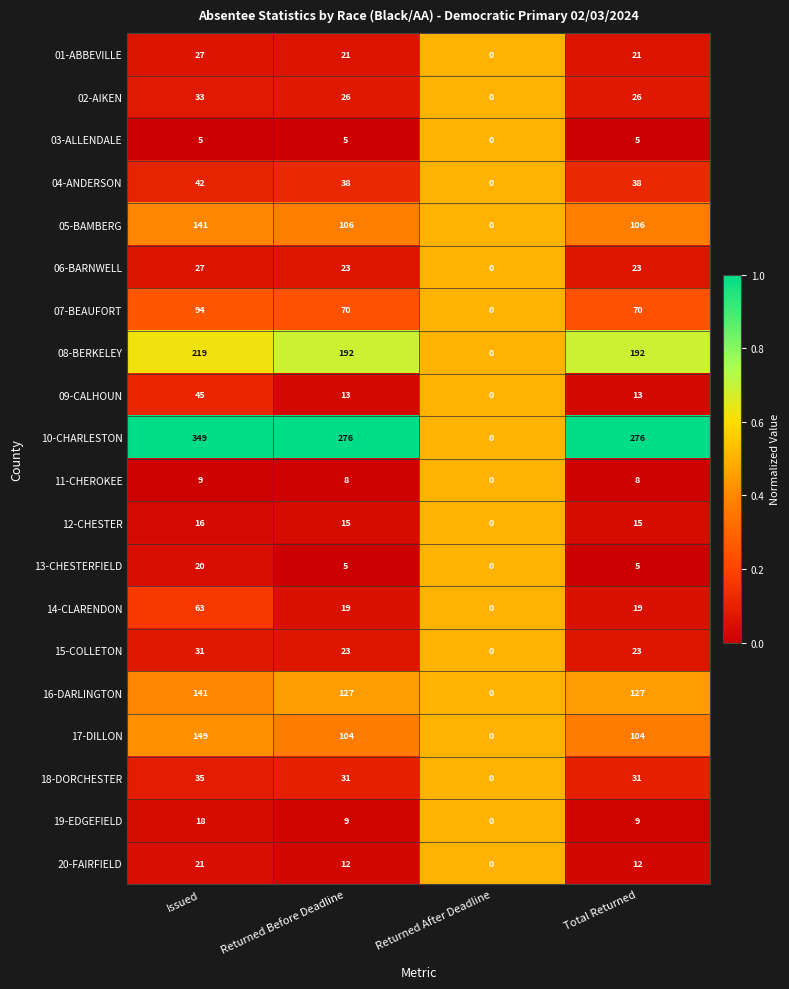

How many 01-ABBEVILLE values are between 21 and 27?

3